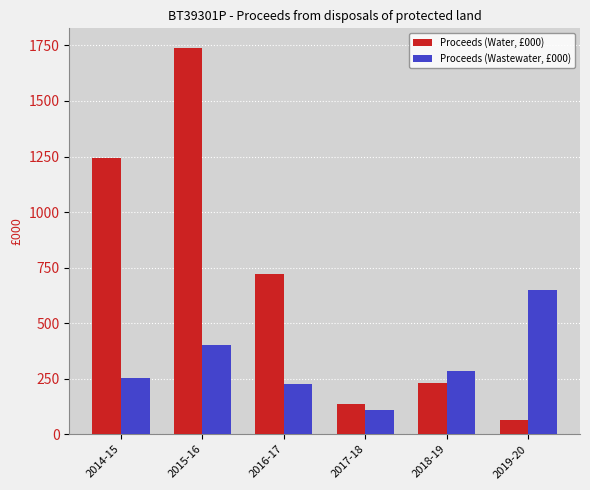

How many bars are there in total?

12